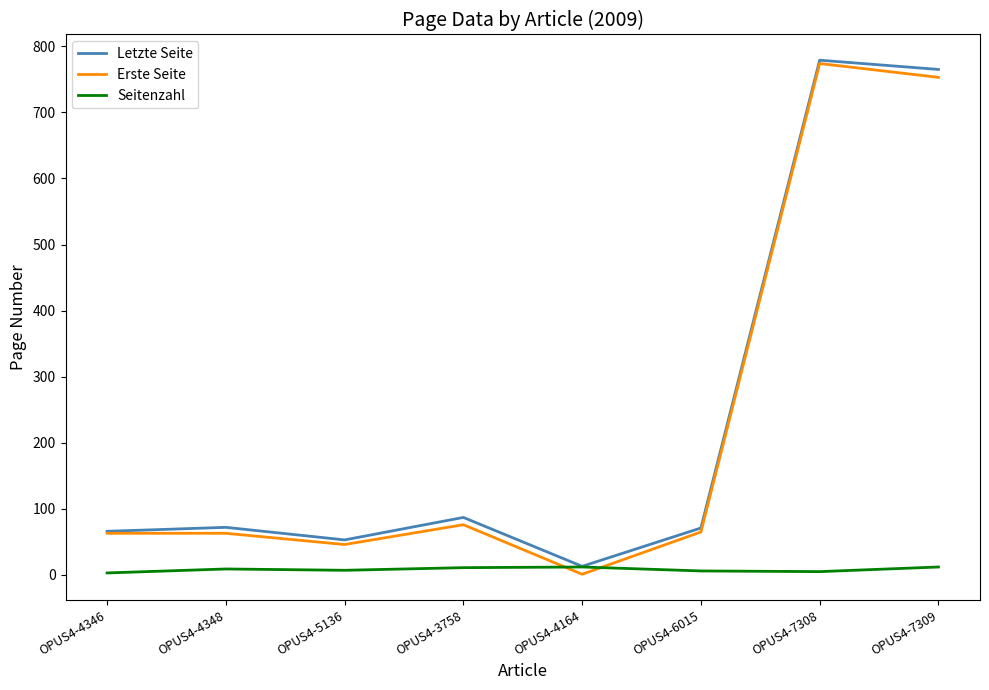

True or false: Letzte Seite has a value of 87 at OPUS4-3758.

True